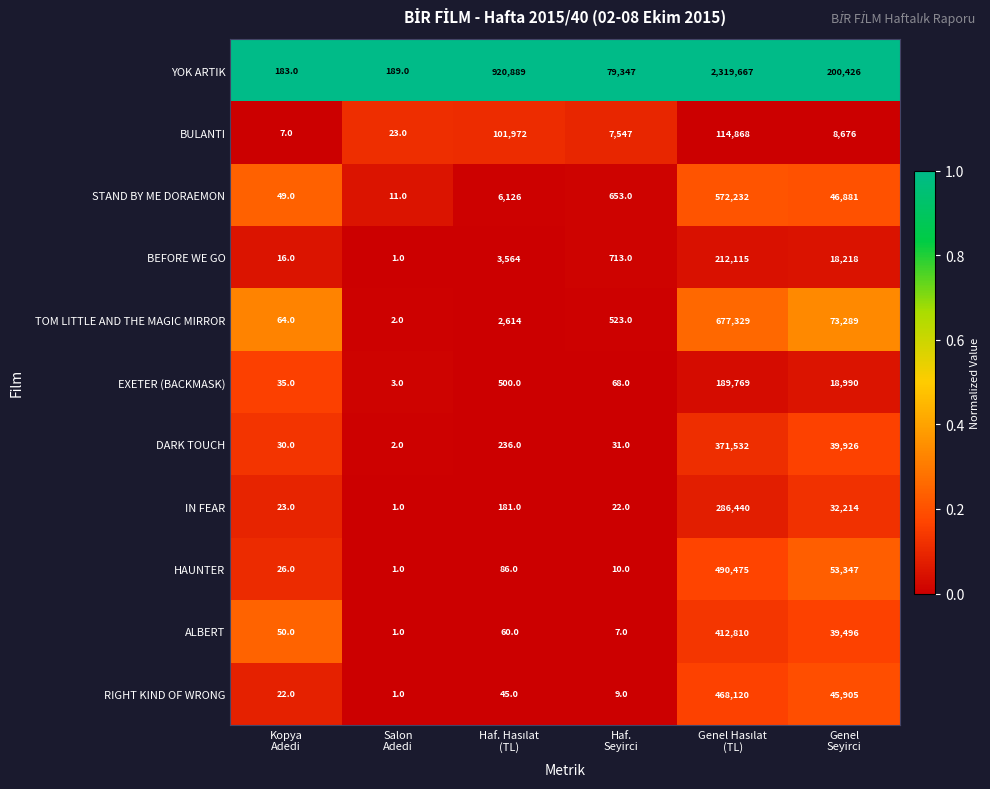

How many distinct data groups are displayed?

11